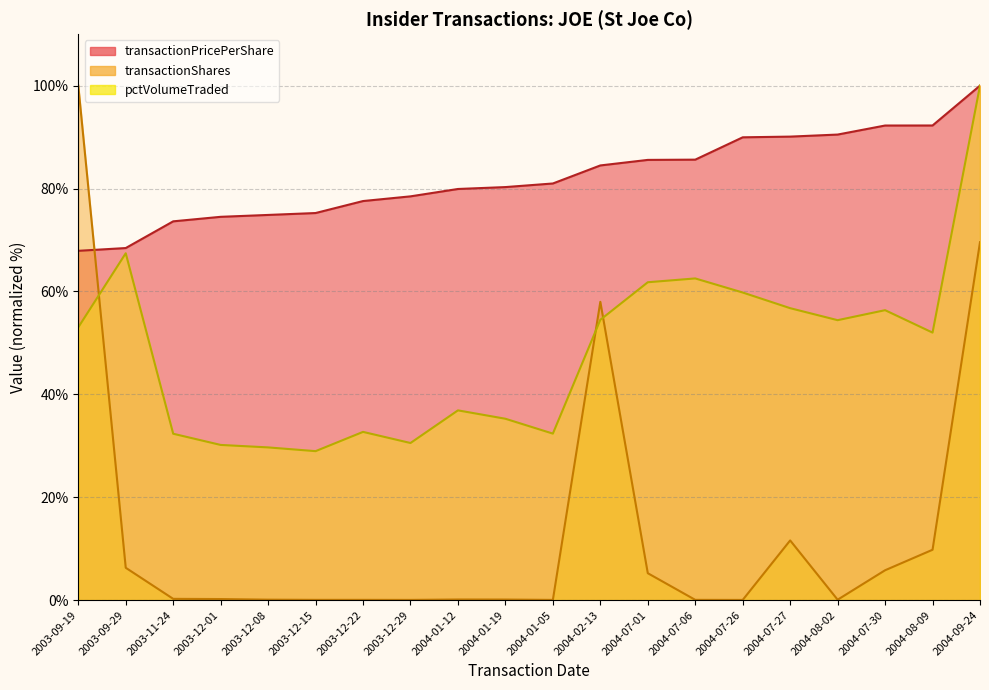

What is the greatest value displayed?

100.0